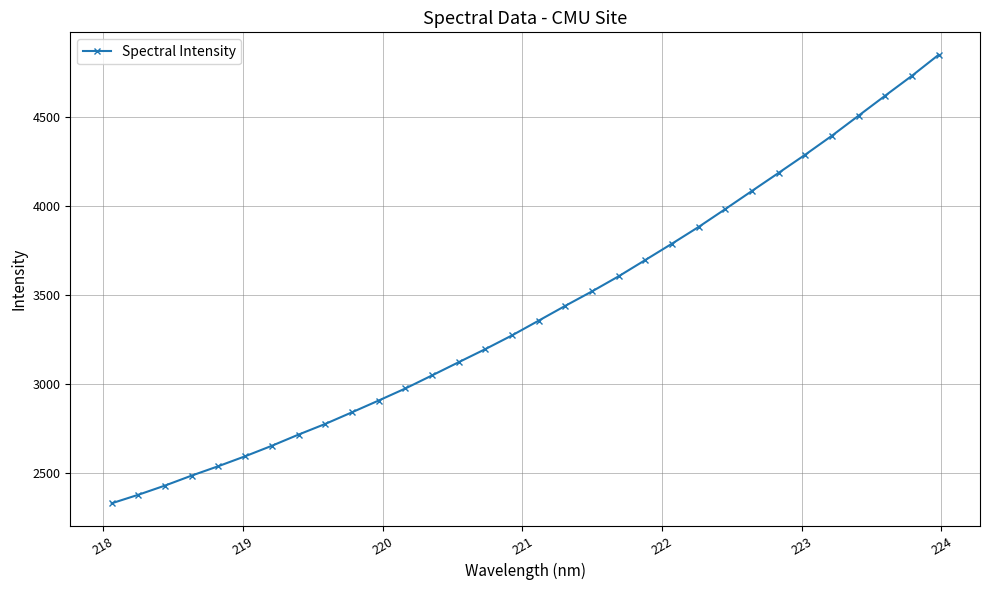

What is the smallest value displayed?

2330.2